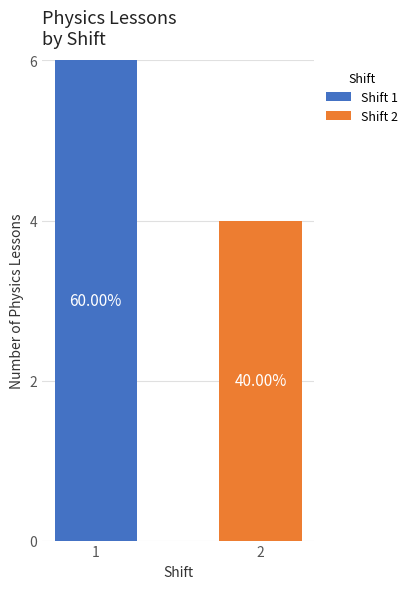

At which label is Shift 2 closest to 2?

1